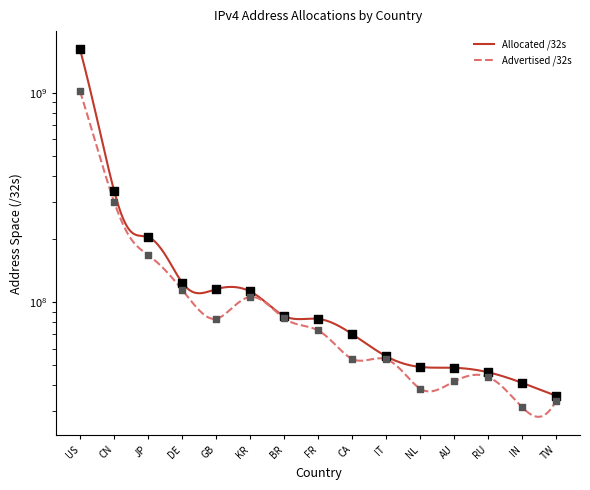

What are all the series names shown in the legend?

Allocated /32s, Advertised /32s